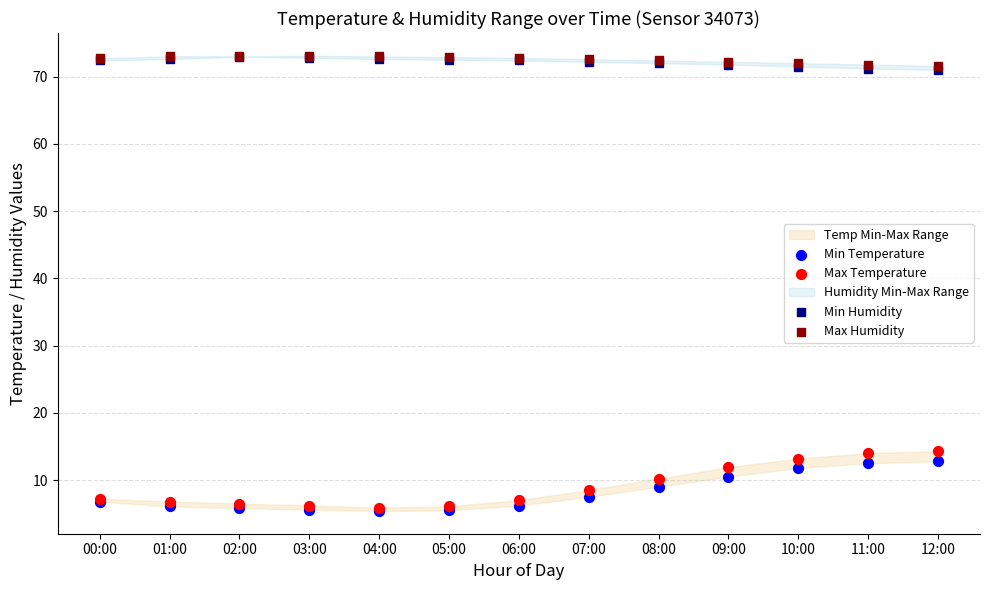

Which series has the widest spread of Y values?

Max Temperature